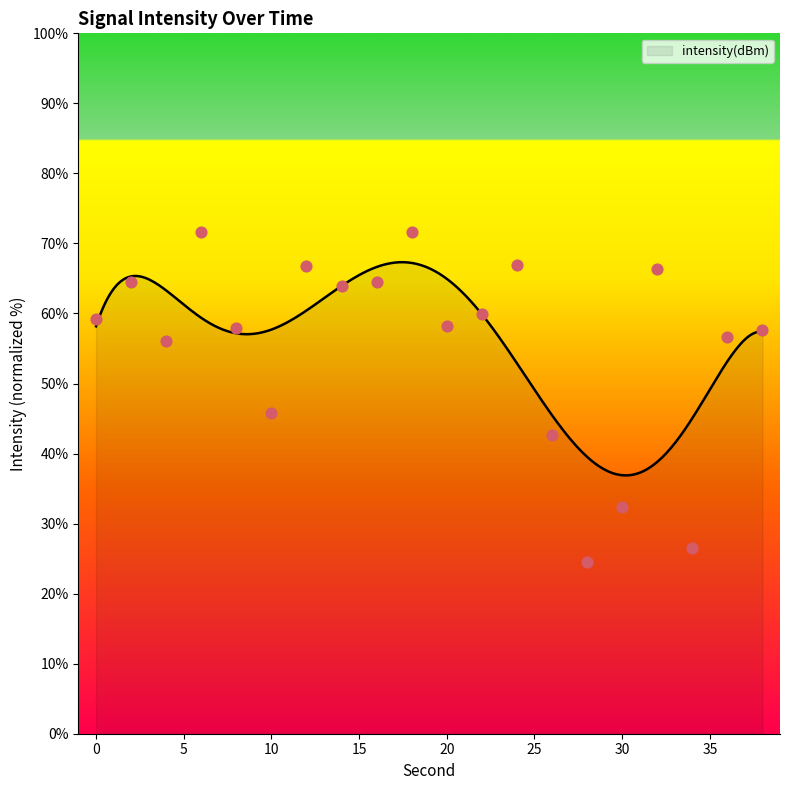

What is the ratio of the value at 10 to the value at 12?

0.7